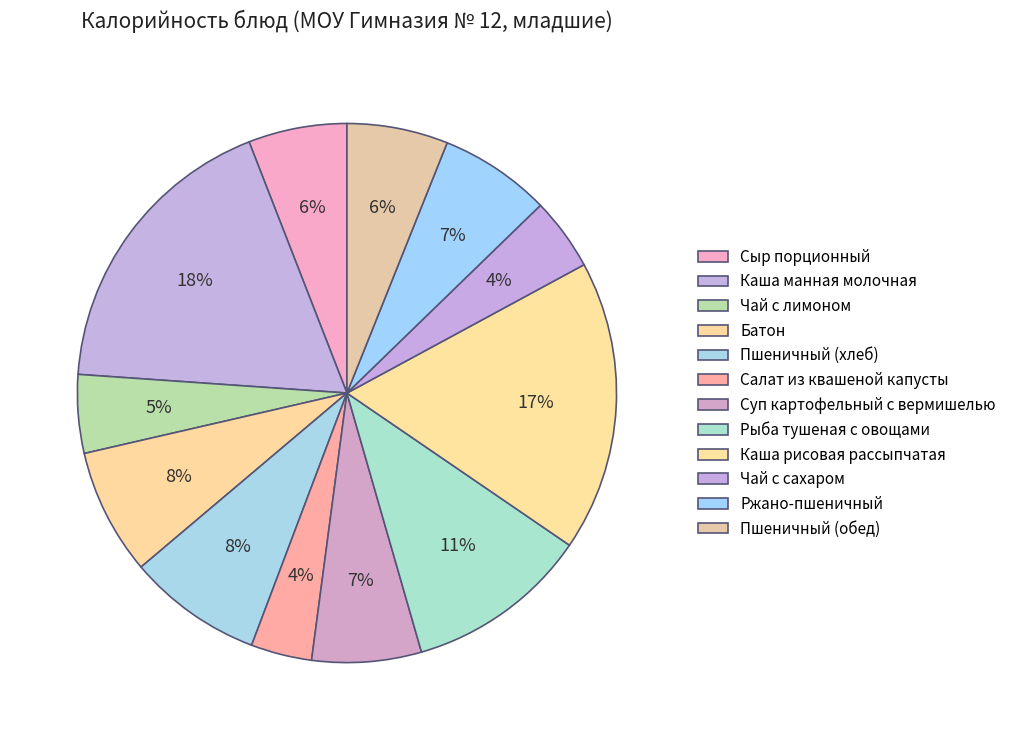

To the nearest percent, what portion does Каша манная молочная represent?

18%